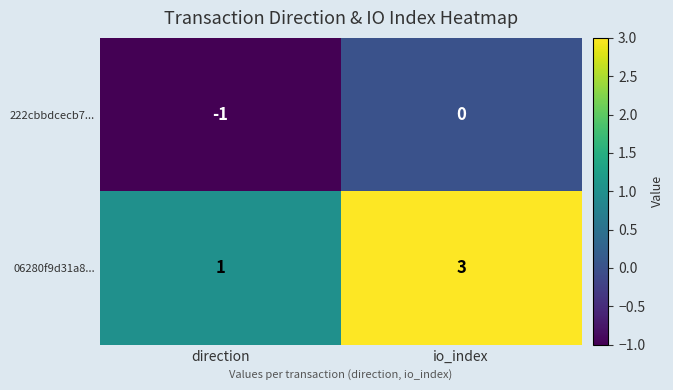

Reading right to left, transcribe all the data shown in this chart.

222cbbdcecb7...: 0	-1
06280f9d31a8...: 3	1